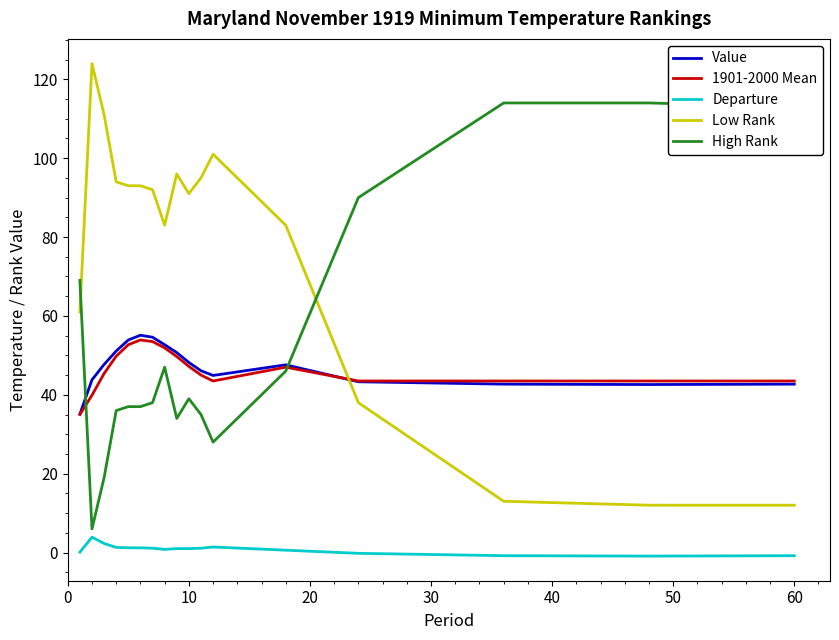

What is the difference between the maximum and minimum values in the Low Rank series?

112.0